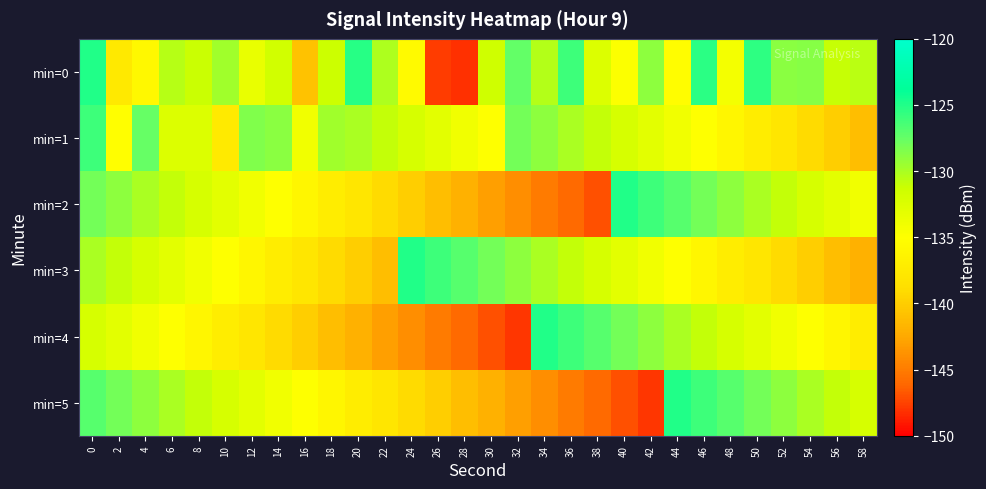

What is the total value across all series at 26?

-832.7